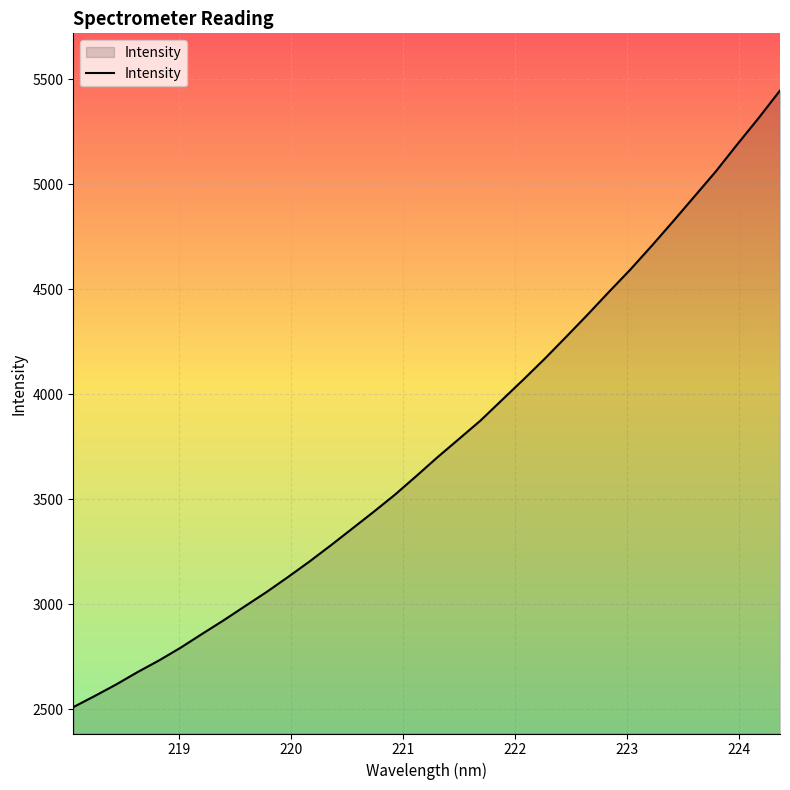

What is the difference between the maximum and minimum values?

2936.3